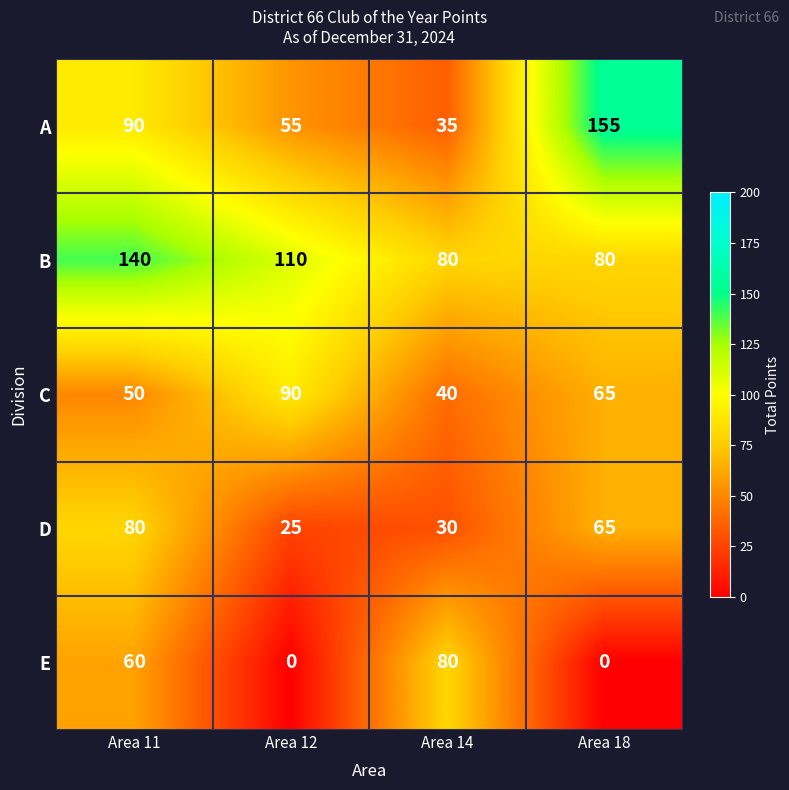

Rank the series at Area 11 from lowest to highest value.

C, E, D, A, B